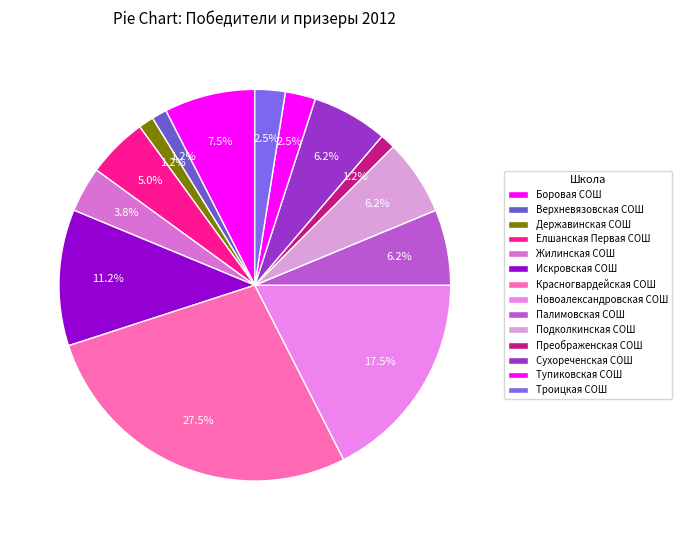

How many slices are in this pie chart?

14